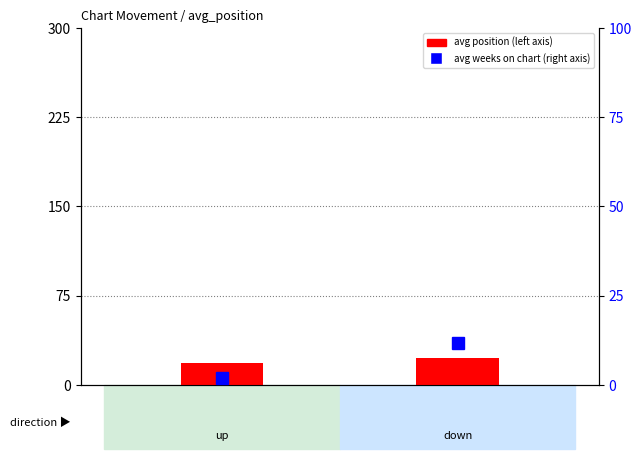

Reading right to left, transcribe all the data shown in this chart.

avg position: down=22.5	up=18.5
avg weeks on chart: down=11.6	up=2.0